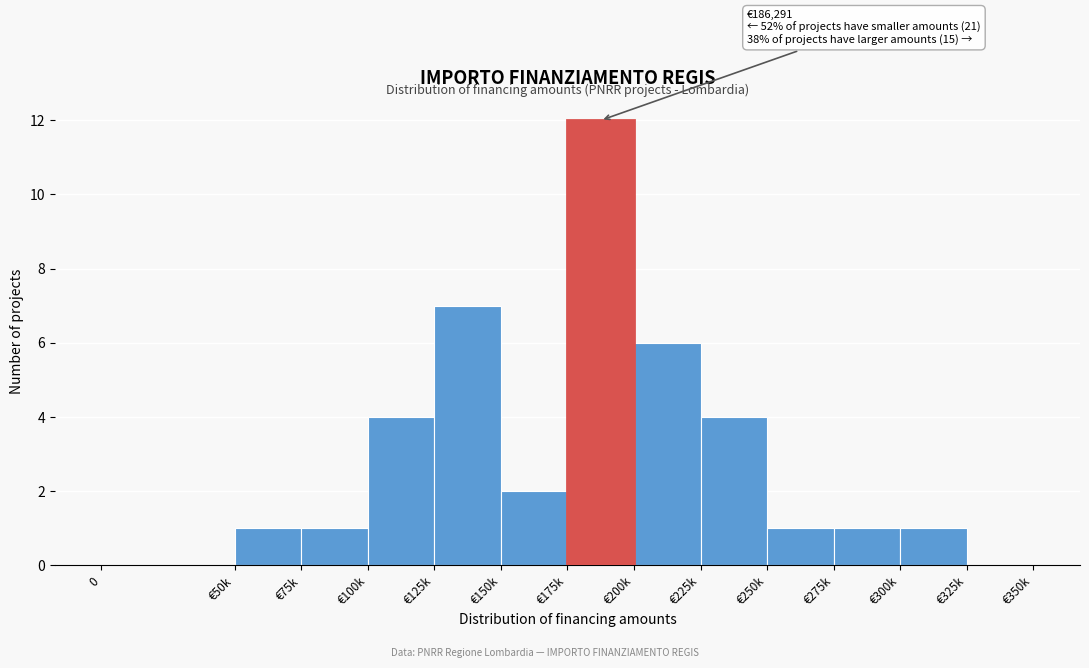

Reading left to right, extract all data points from this chart.

0=0	€50k=1	€75k=1	€100k=4	€125k=7	€150k=2	€175k=12	€200k=6	€225k=4	€250k=1	€275k=1	€300k=1	€325k=0